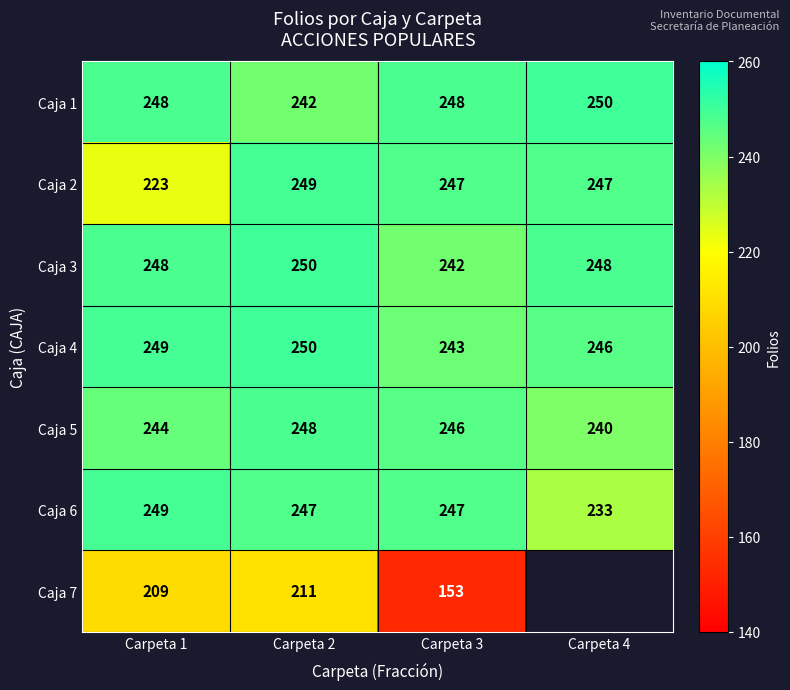

What is the difference between the highest and lowest values at Carpeta 2?

39